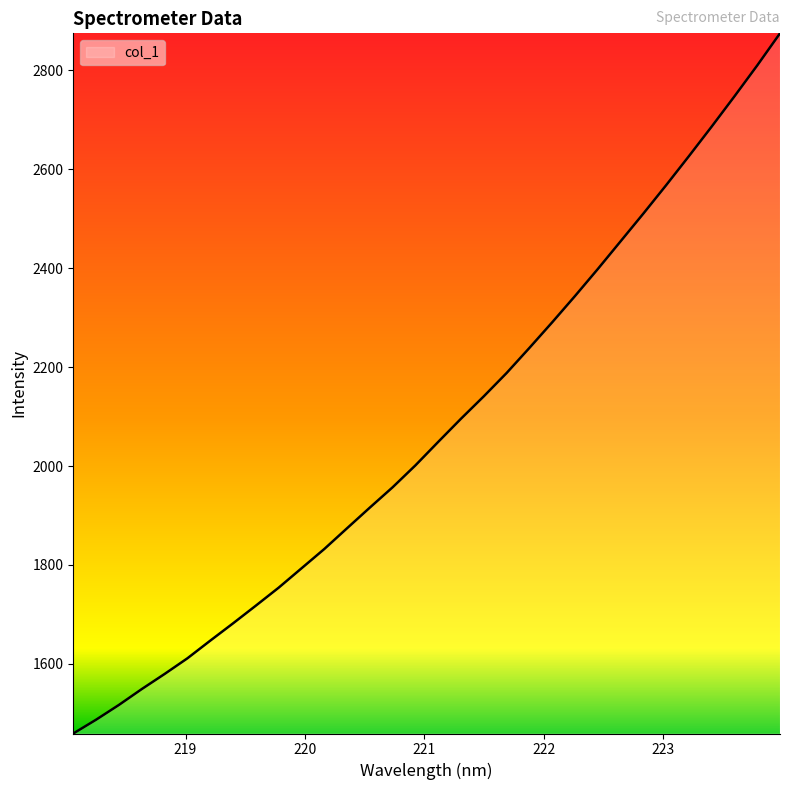

What is the greatest value displayed?

2874.8